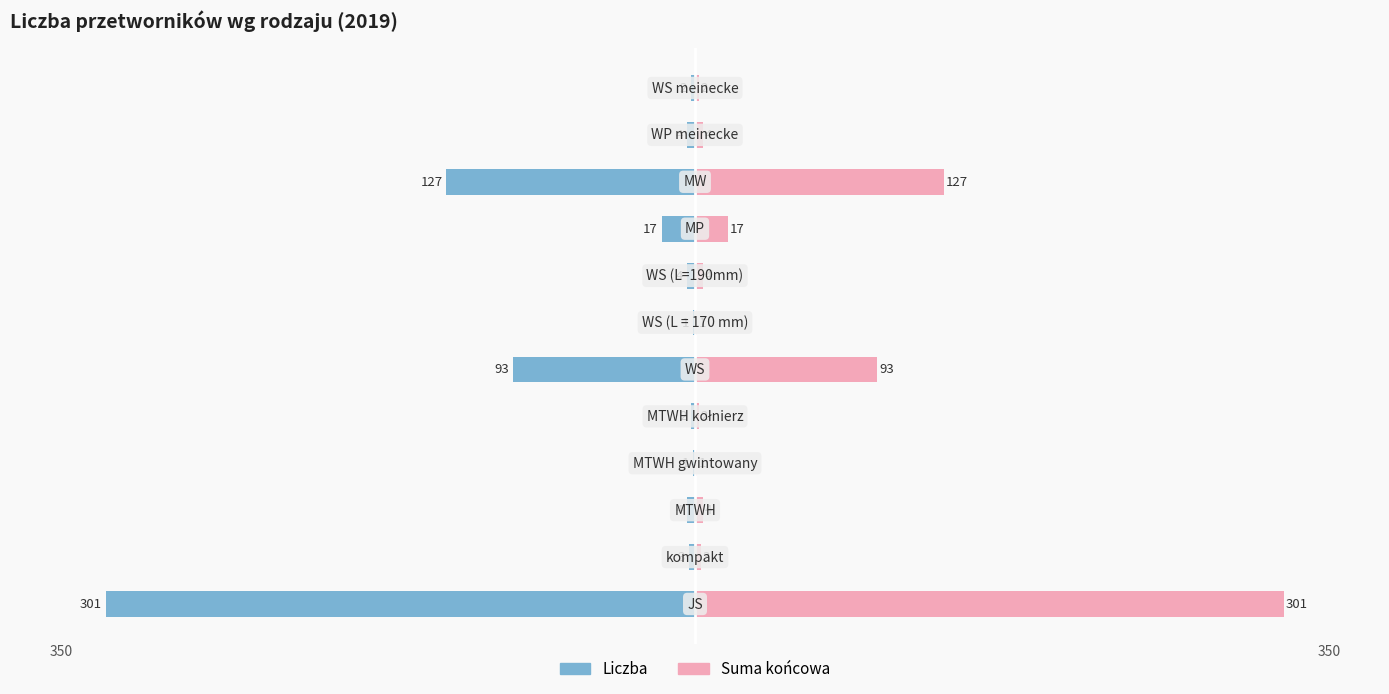

What are all the series names shown in the legend?

Liczba (lewo), Suma końcowa (prawo)